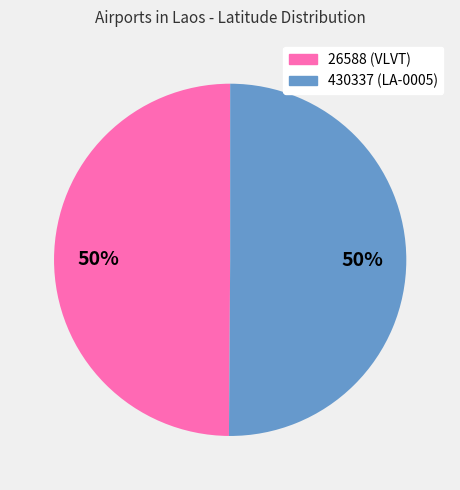

Is the sum of 430337 and 26588 greater than half?

Yes